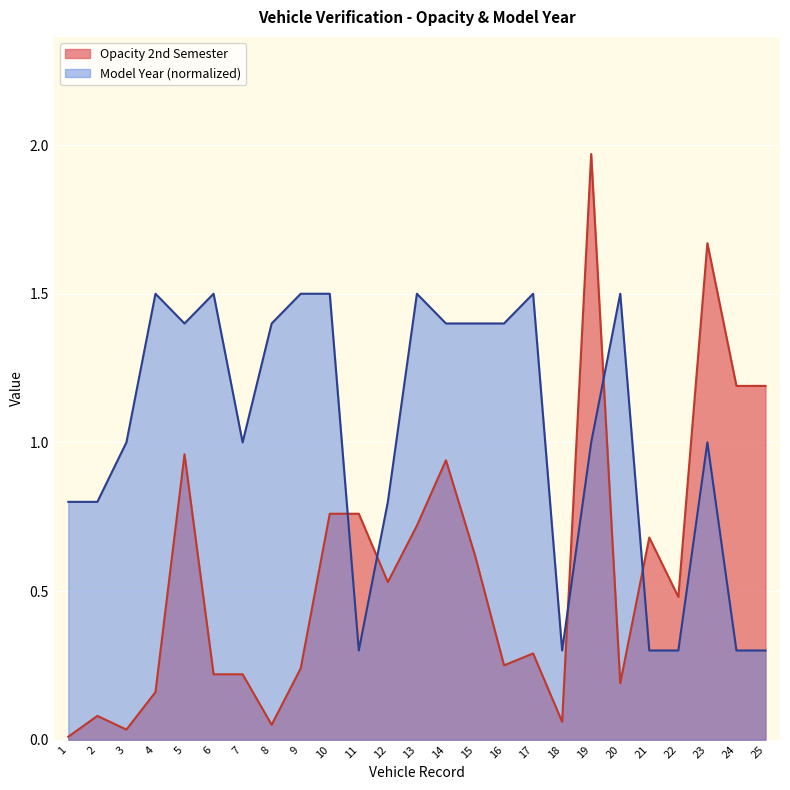

Where is Model Year nearest to the value 0?

11